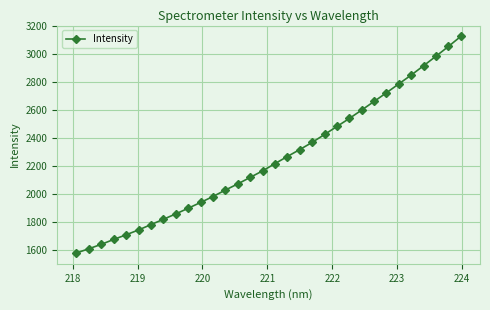

What is the difference between the maximum and minimum values?

1542.2